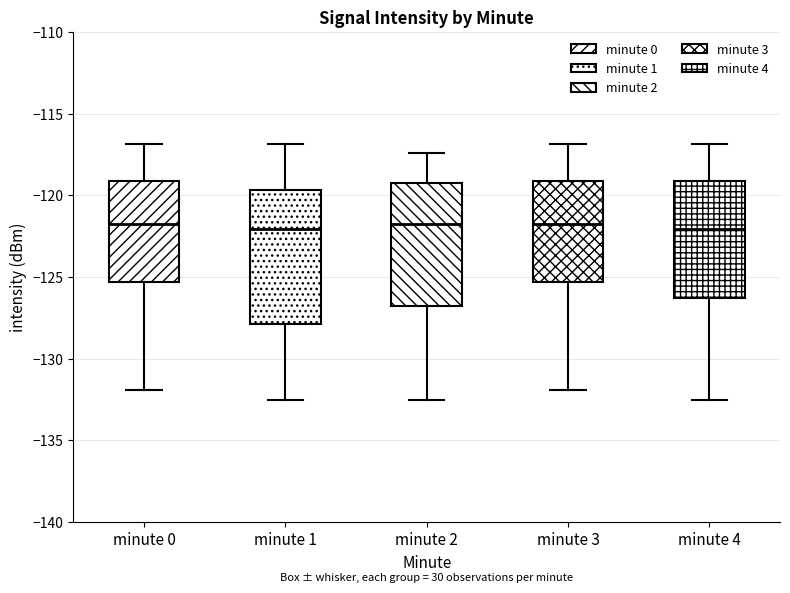

Which box is the tallest, from its lower edge to its upper edge?

minute 1